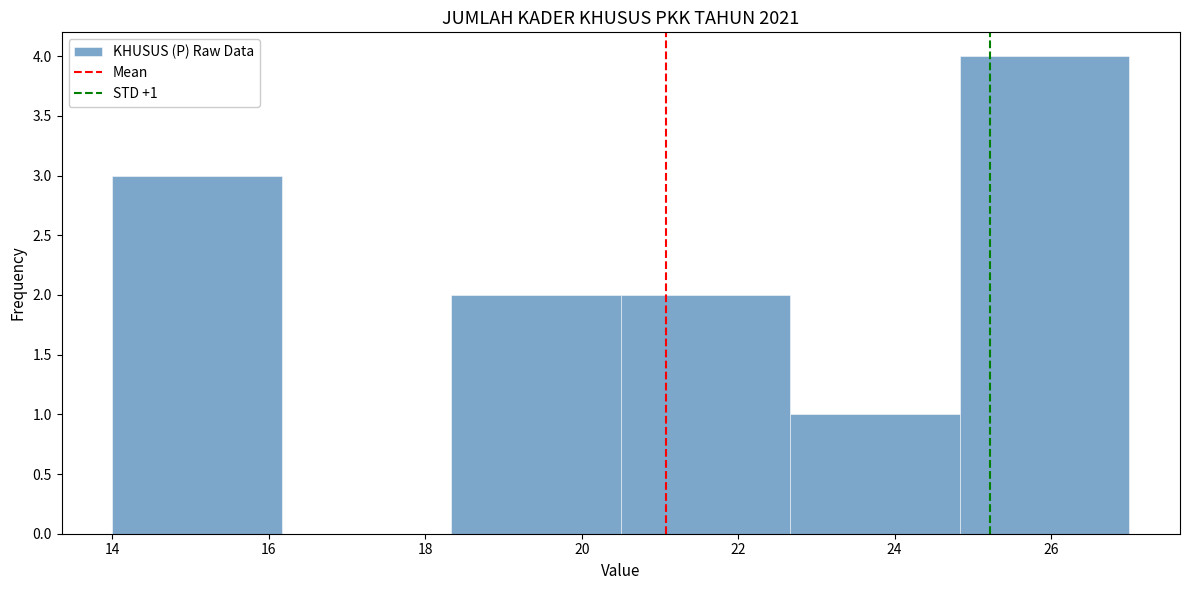

Over which range of the x-axis is the bar tallest?

24.8 to 27.0